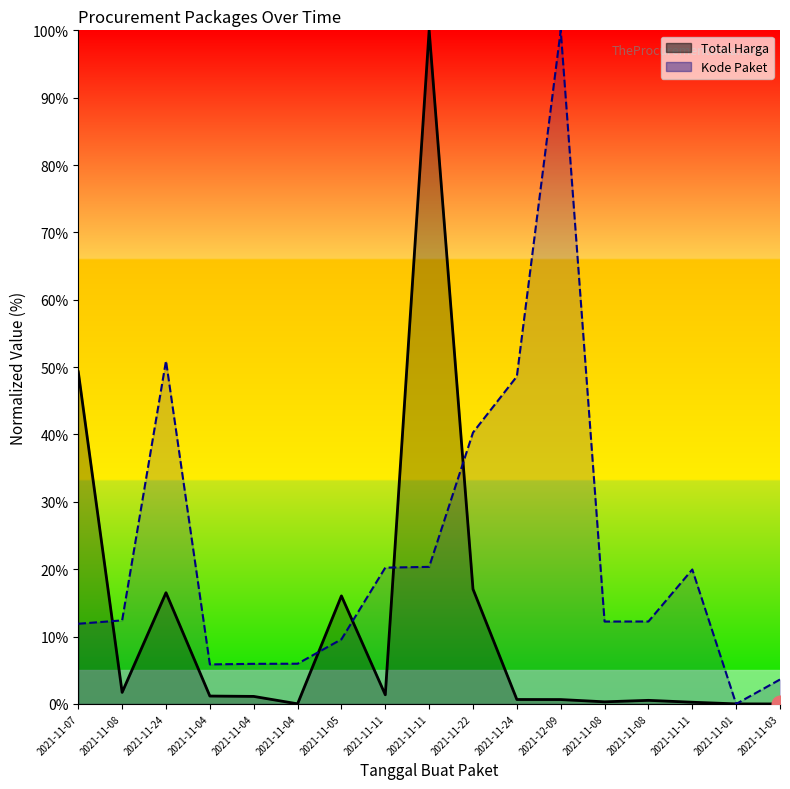

What is the difference between the Total Harga values at 2021-11-24 and 2021-11-01?

16.5